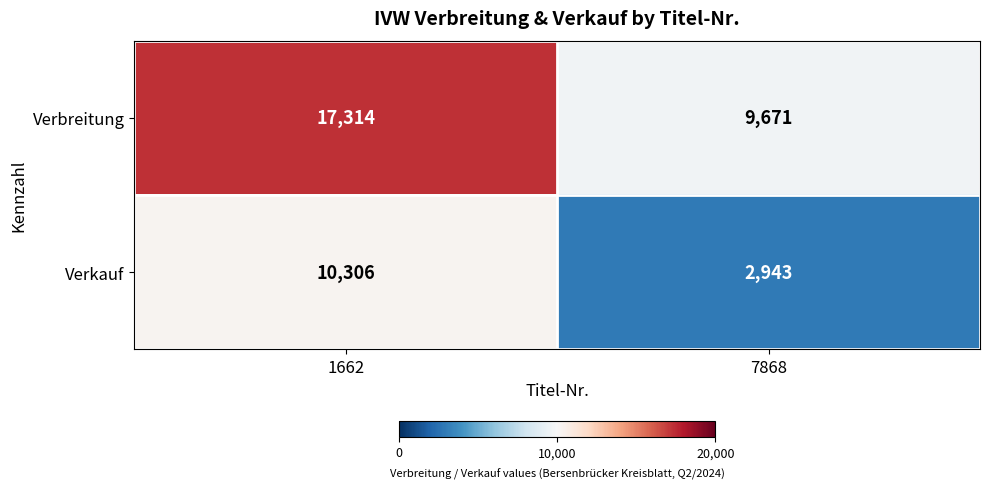

Which label corresponds to the largest value in the chart?

1662